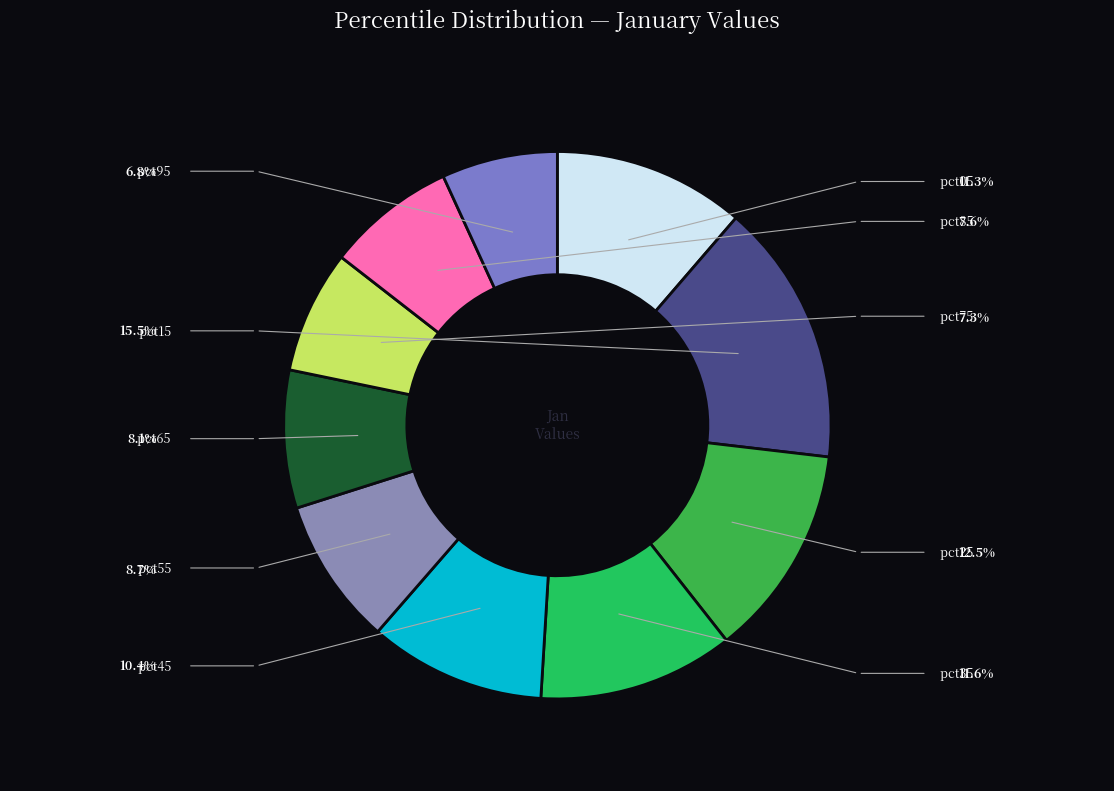

How many segments does this pie chart have?

10